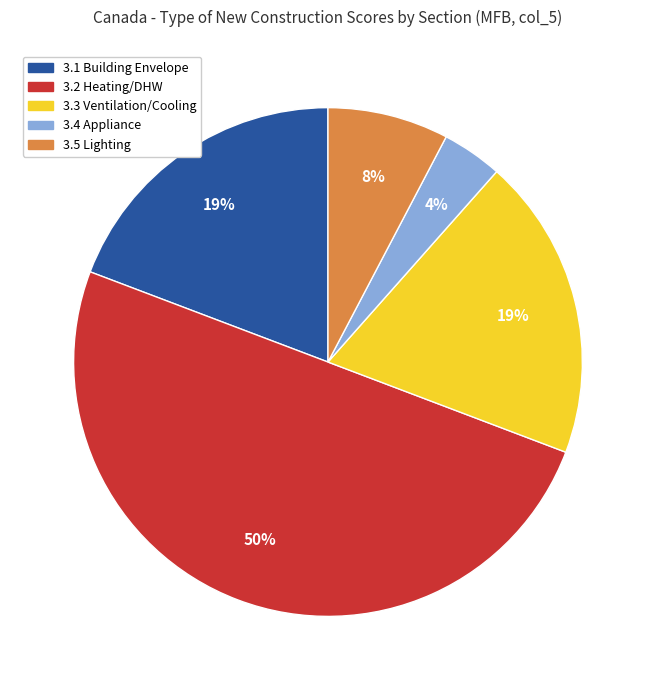

To the nearest percent, what is the average slice percentage?

20%